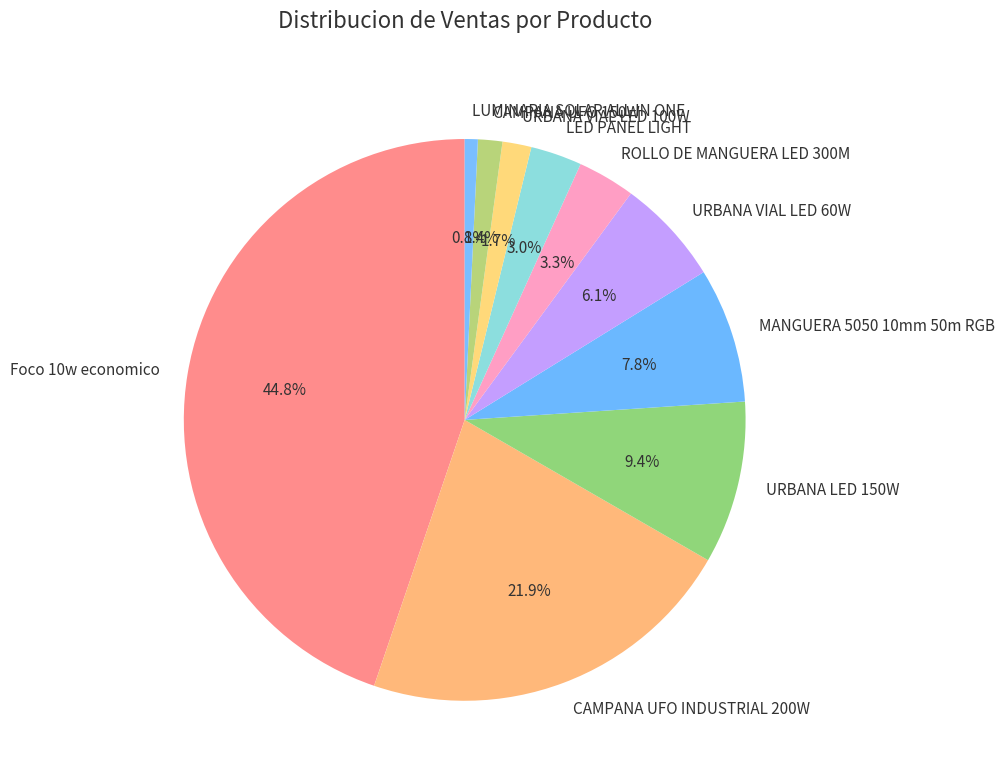

Which slice is the smallest?

LUMINARIA SOLAR ALL IN ONE